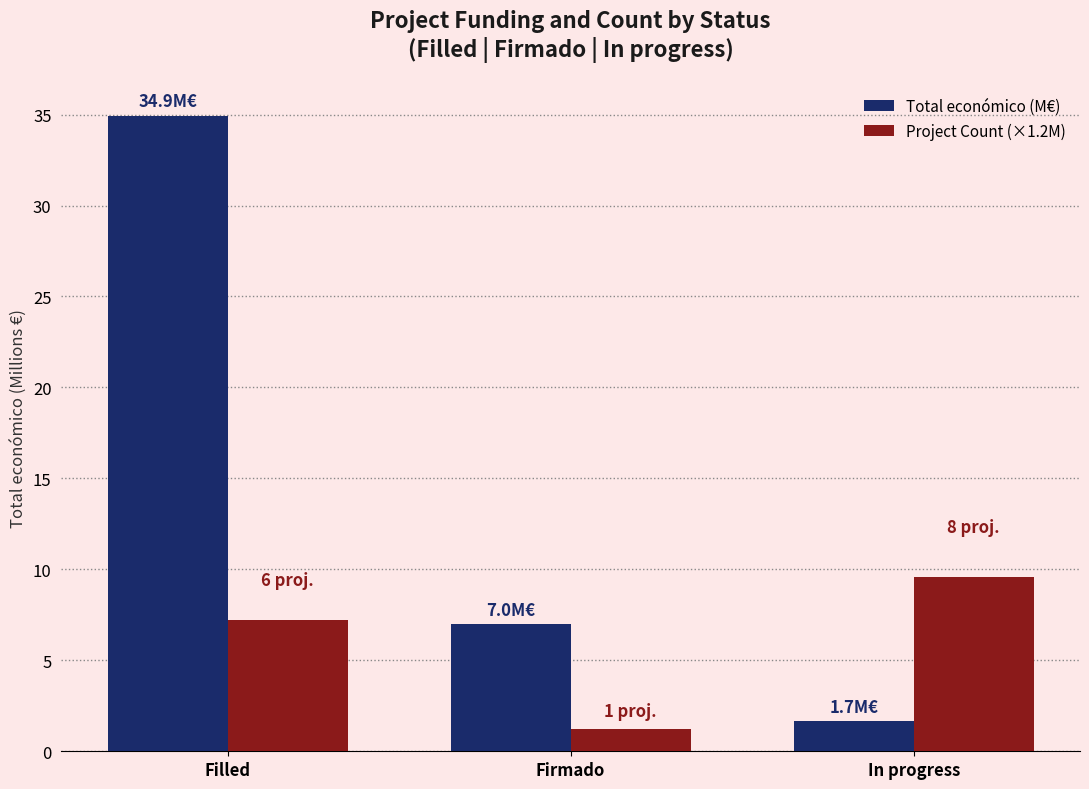

Reading left to right, extract all data points from this chart.

Total económico (M€): 34.9	7.0	1.7
Project Count (×1.2M): 7.2	1.2	9.6